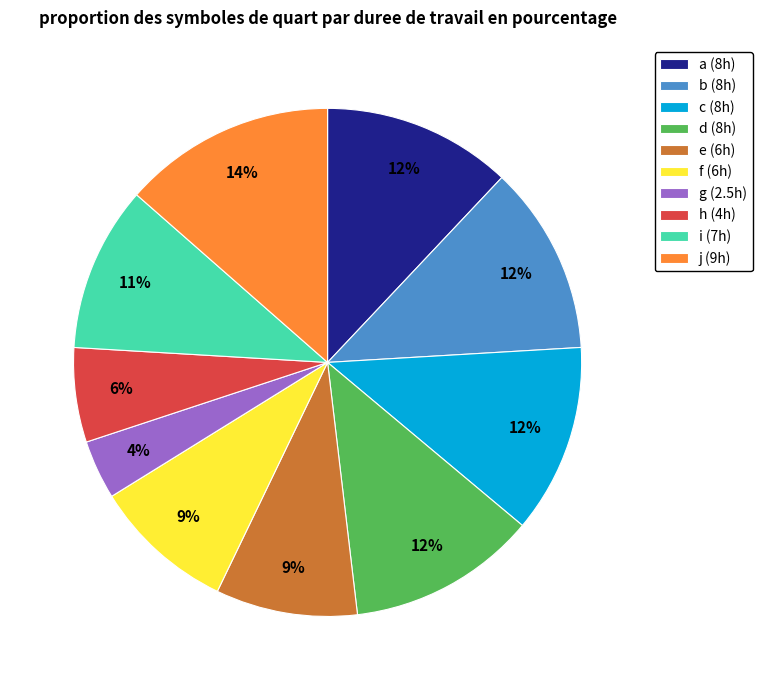

What is the smallest slice in the pie chart?

g